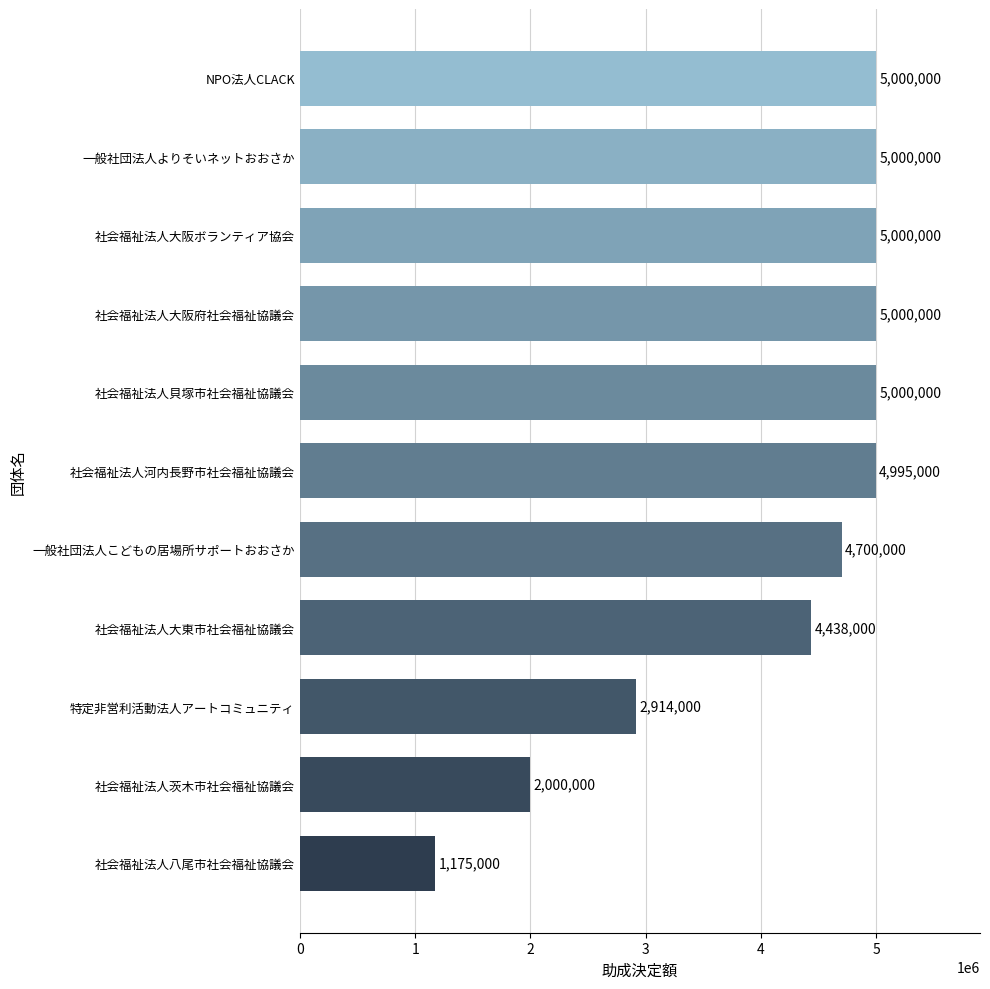

What is the approximate value at 社会福祉法人大阪ボランティア協会, to the nearest 100?

5000000